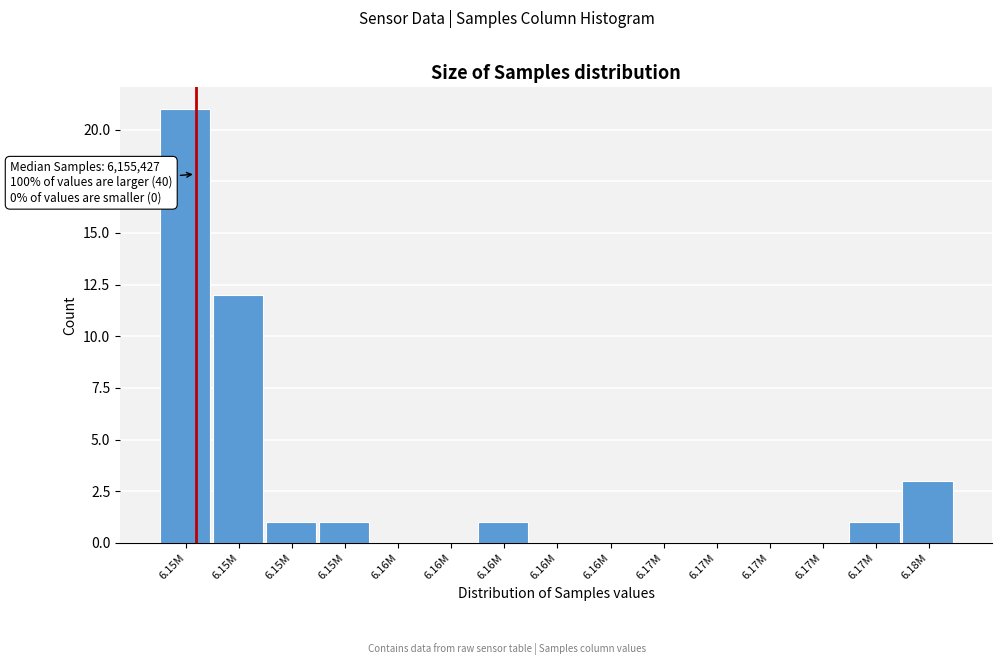

Are the bars horizontal?

No